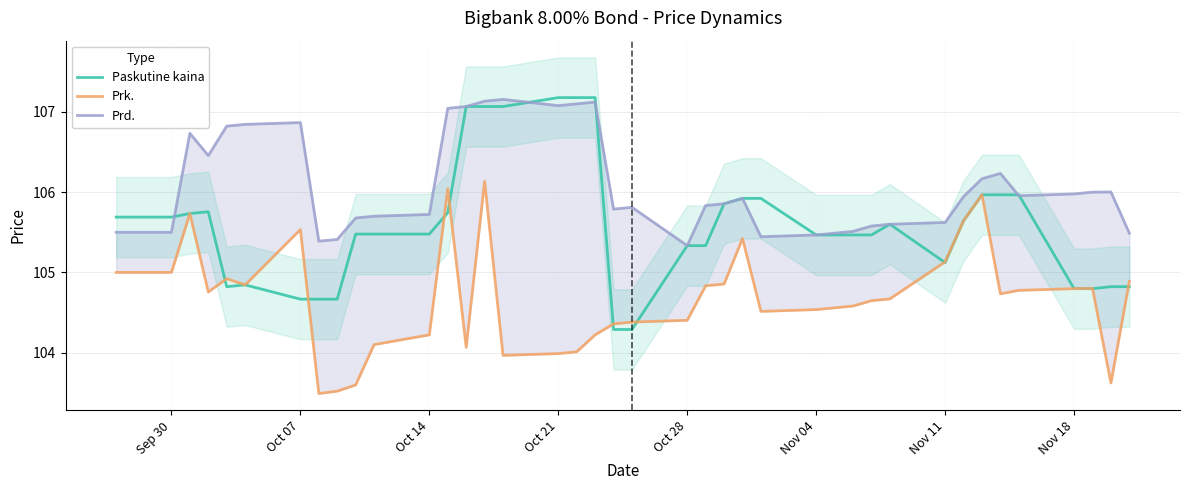

True or false: Paskutine kaina has a value of 22.4 at Nov 11.

False